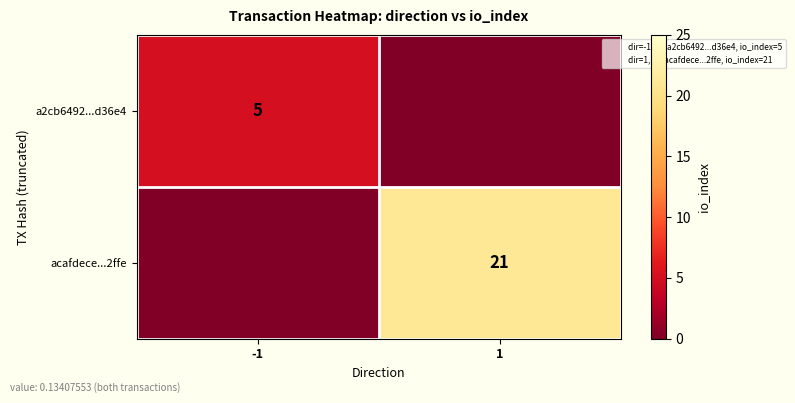

Is it true that a2cb6492...d36e4 equals 2 at 1?

False